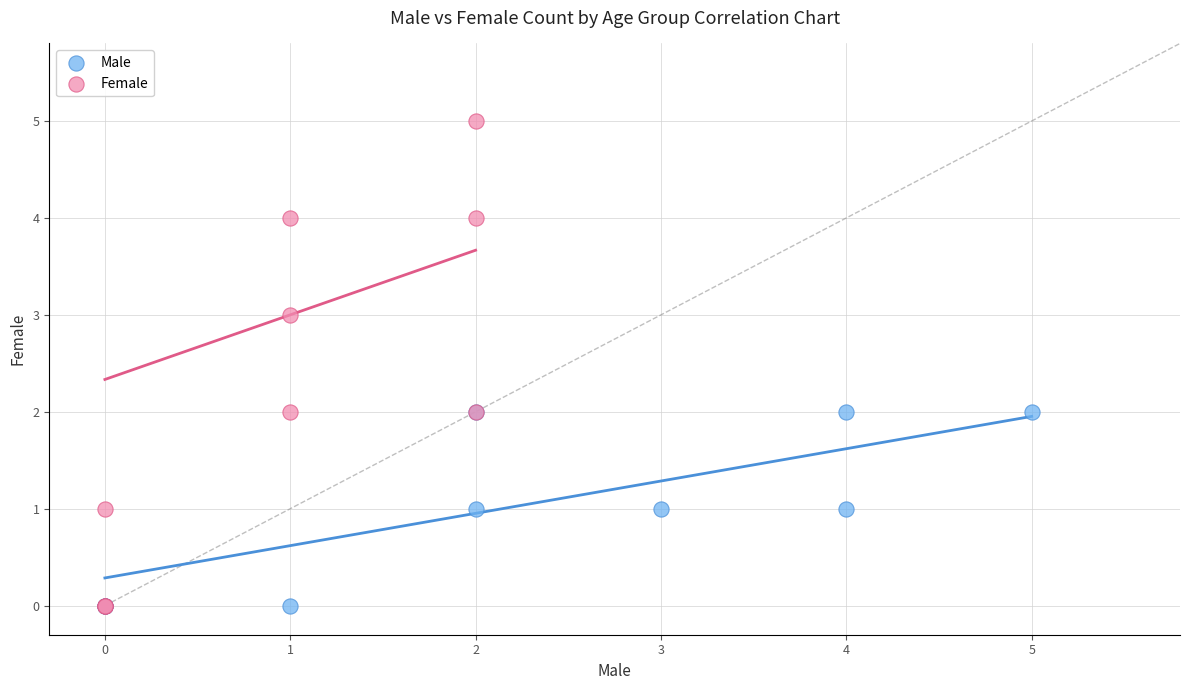

Which series contains the highest Y value?

Female